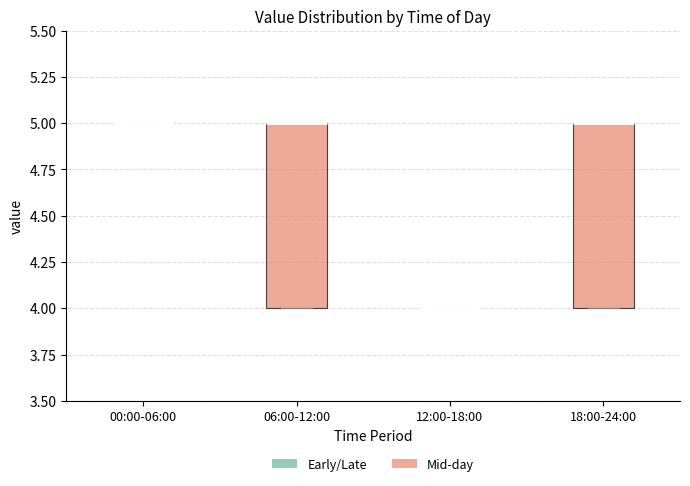

Reading left to right, transcribe this box plot: for each box, give where its median line is, the range the box spans, and where its two whiskers end, as read against the y-axis. The values are not printed on the chart, so give them approximately, as read against the axis.

00:00-06:00: box collapsed to a line at 5, whiskers 5 to 5
06:00-12:00: median 5 (drawn on the box's upper edge), box 4 to 5, whiskers 4 to 5
12:00-18:00: box collapsed to a line at 4, whiskers 4 to 4
18:00-24:00: median 5 (drawn on the box's upper edge), box 4 to 5, whiskers 4 to 5